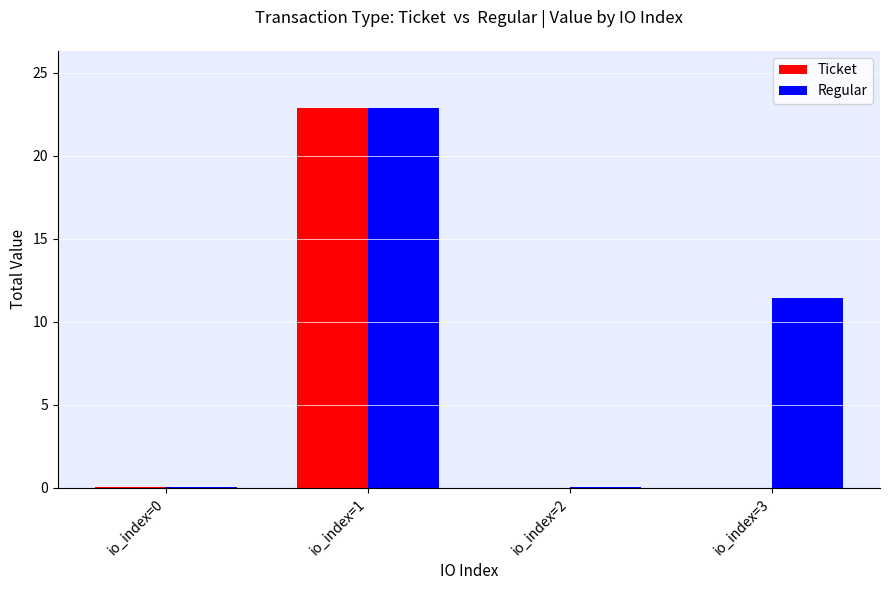

What is the difference between the Regular values at io_index=3 and io_index=2?

11.4